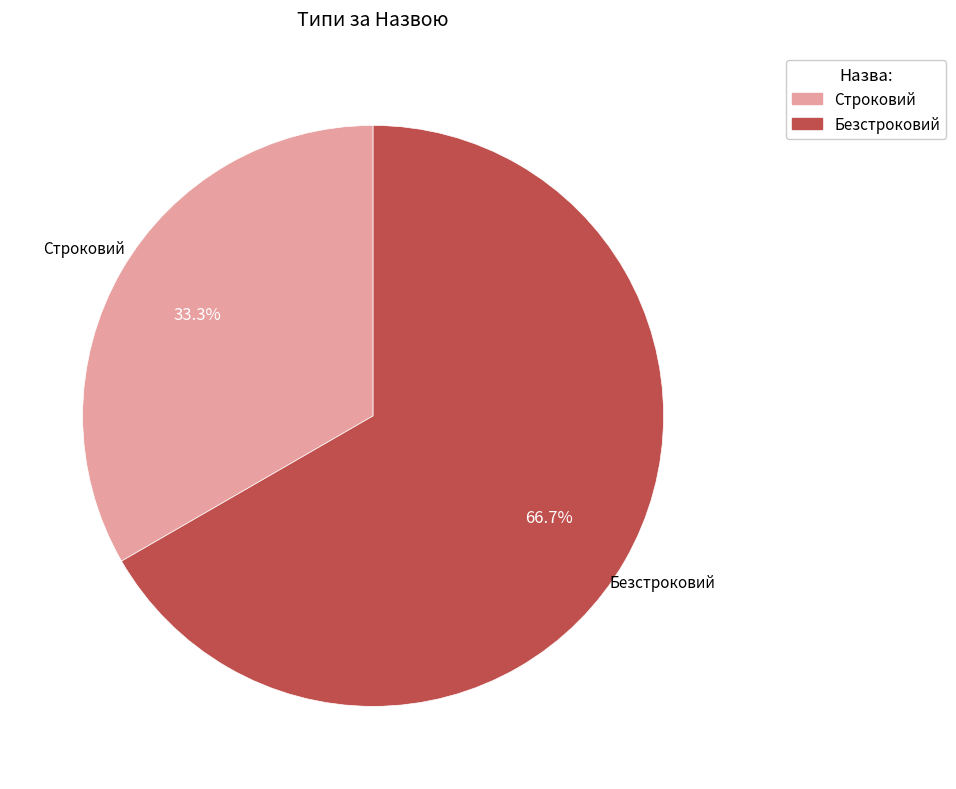

Is it true that Строковий is 21% of the pie?

False